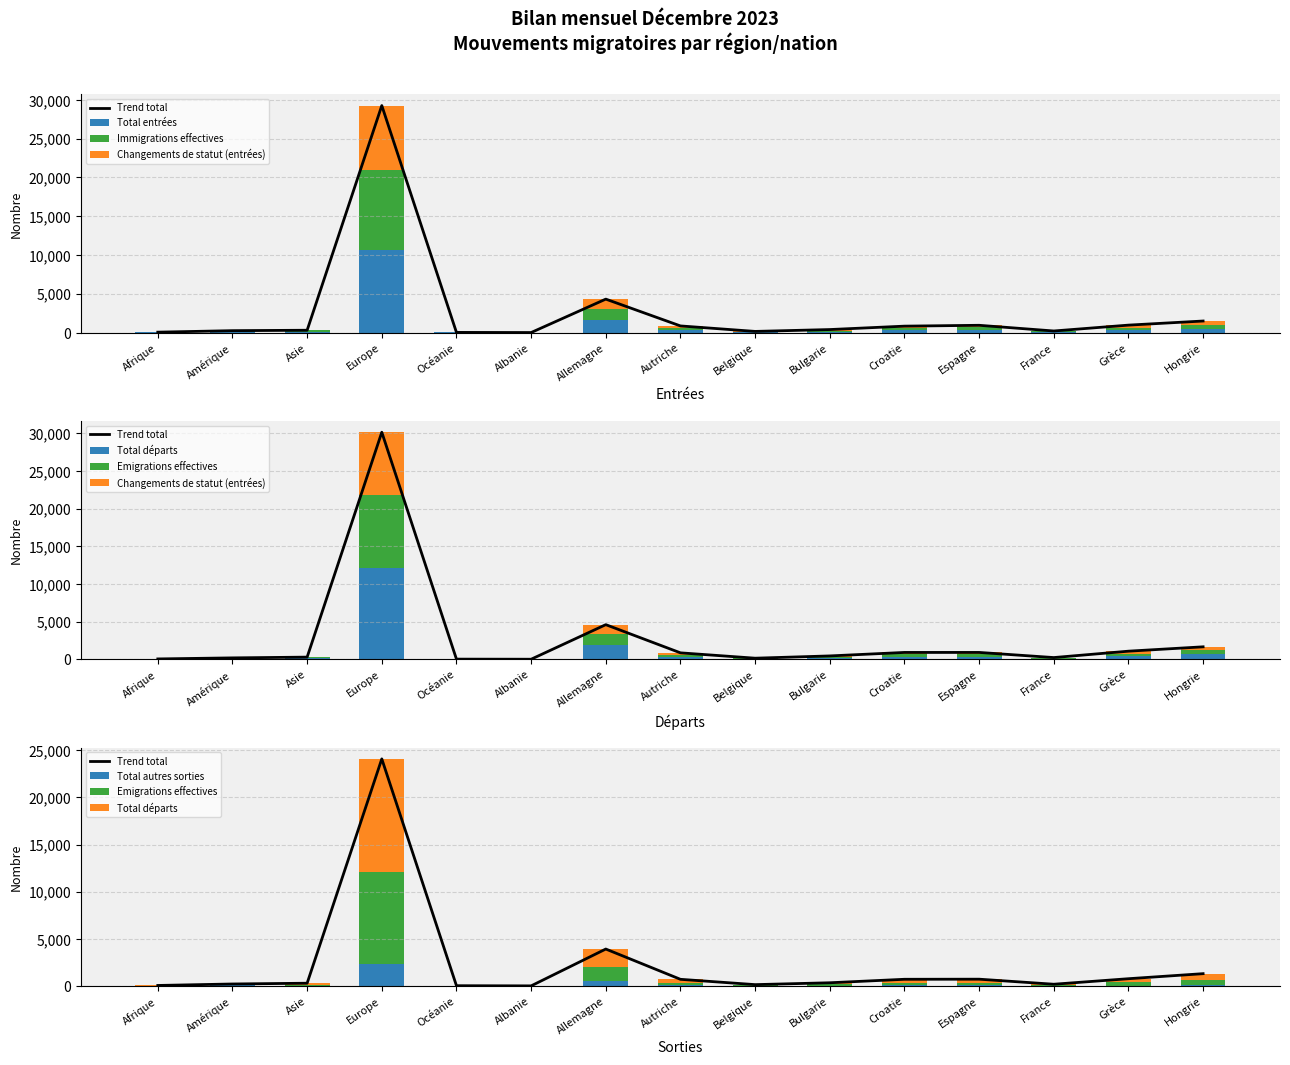

The Changements de statut (entrées) series shows 90 at Autriche. True or false?

False